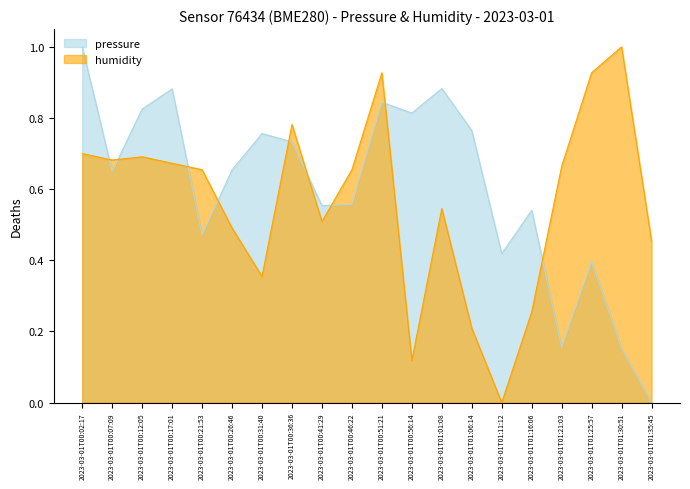

What is the sum of the humidity values at 2023-03-01T00:56:14 and 2023-03-01T01:35:45?

0.6